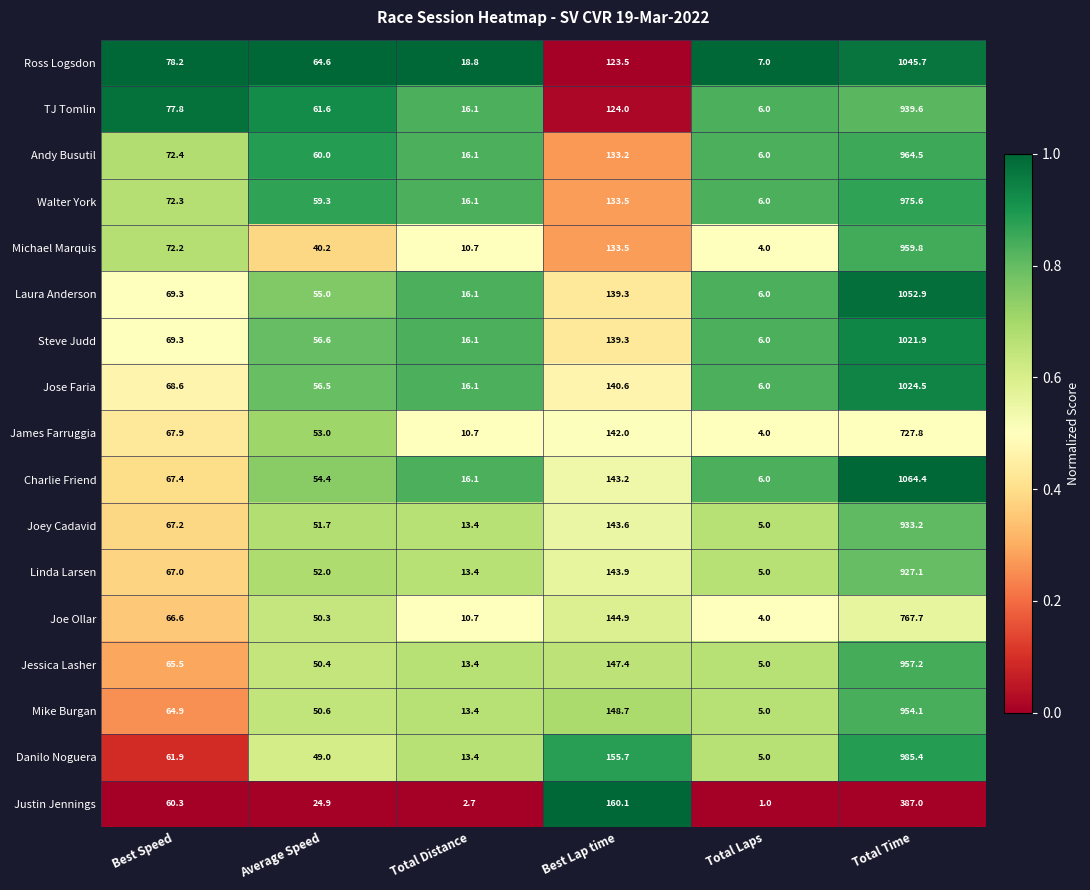

The Walter York series shows 9.0 at Total Laps. True or false?

False